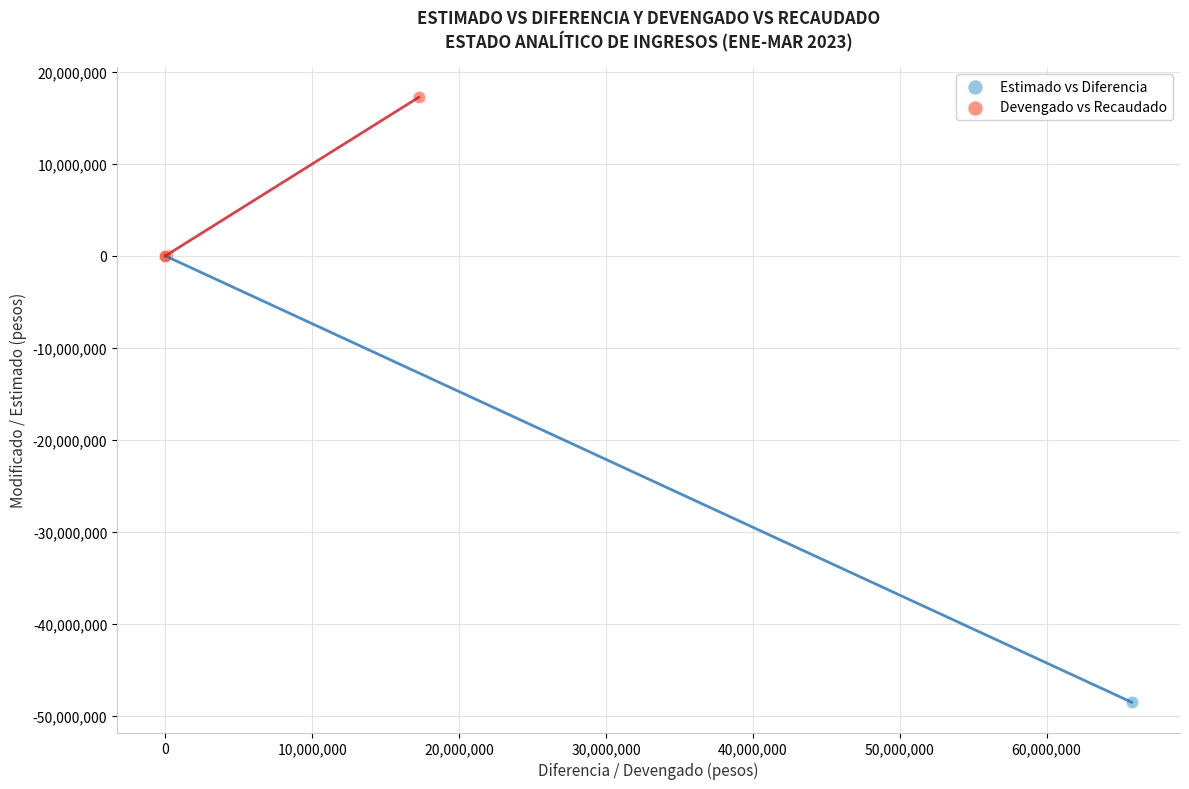

Which series contains the lowest Y value?

Estimado vs Diferencia